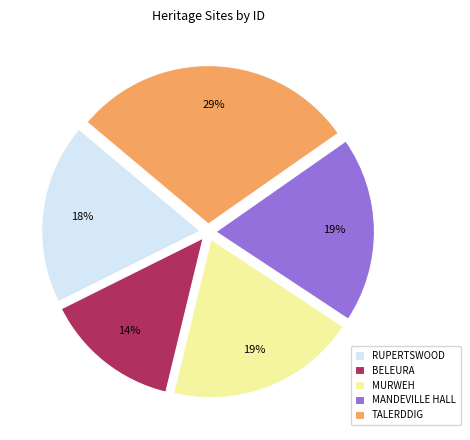

To the nearest percent, what is the average slice percentage?

20%